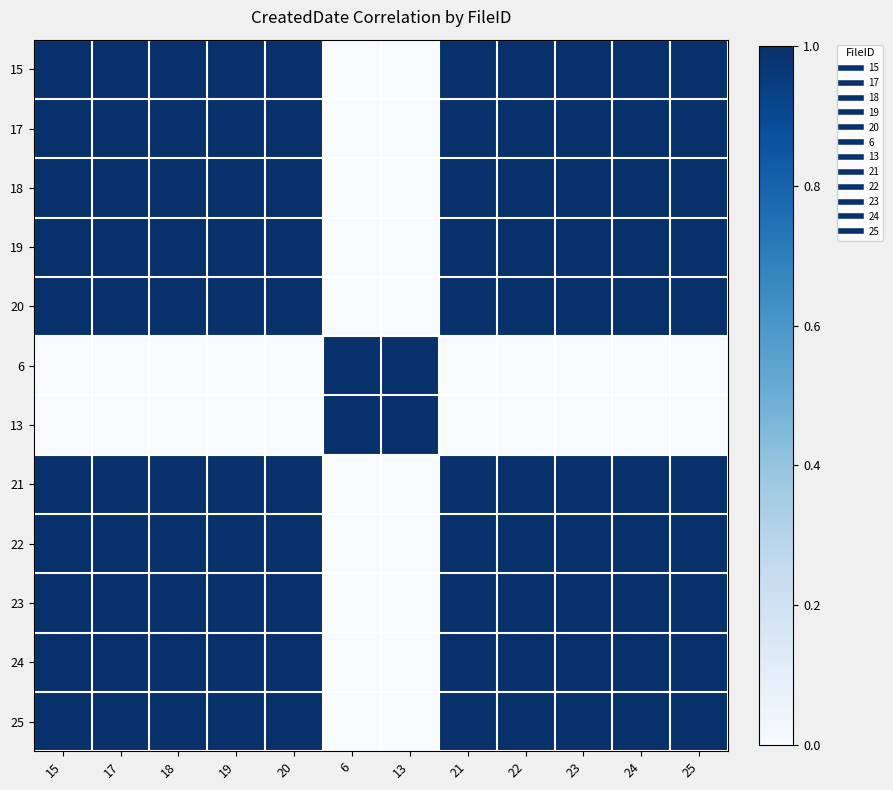

What is the total value across all series at 23?

10.0